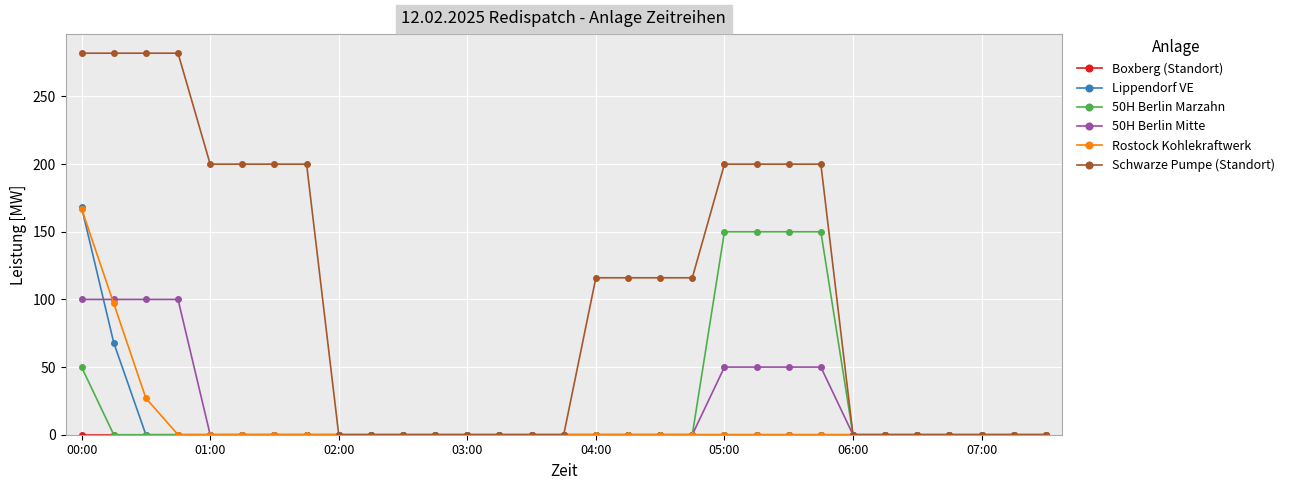

What is the value of the Schwarze Pumpe (Standort) point at the 18th from the left?

116